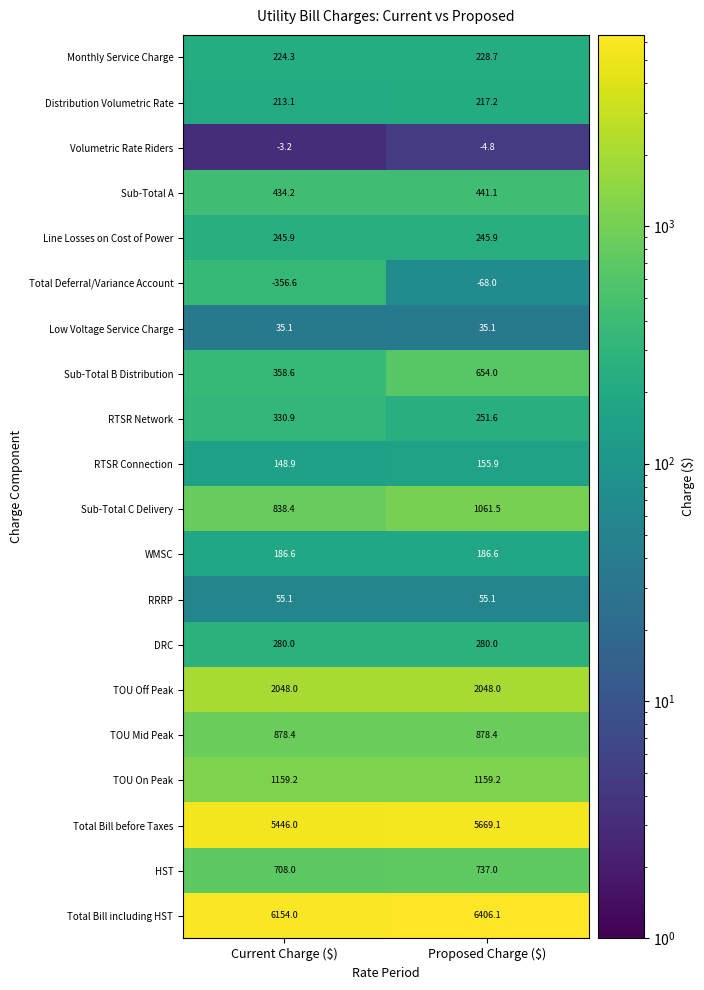

Which category has the lowest value in the Total Bill before Taxes series?

Current Charge ($)